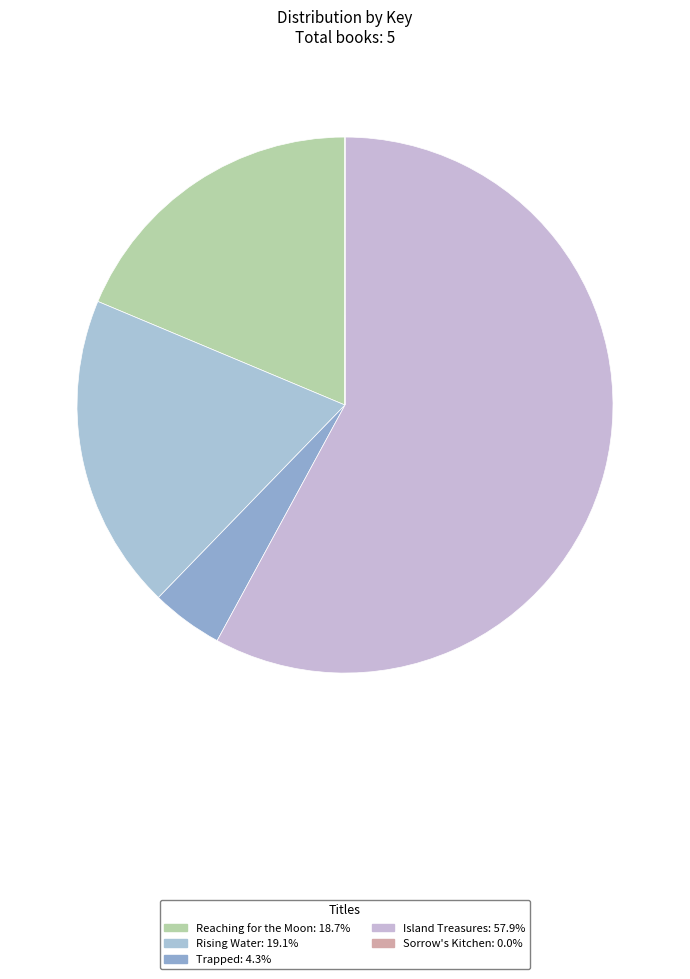

Rank the categories by value from highest to lowest.

Island Treasures, Rising Water, Reaching for the Moon, Trapped, Sorrow's Kitchen